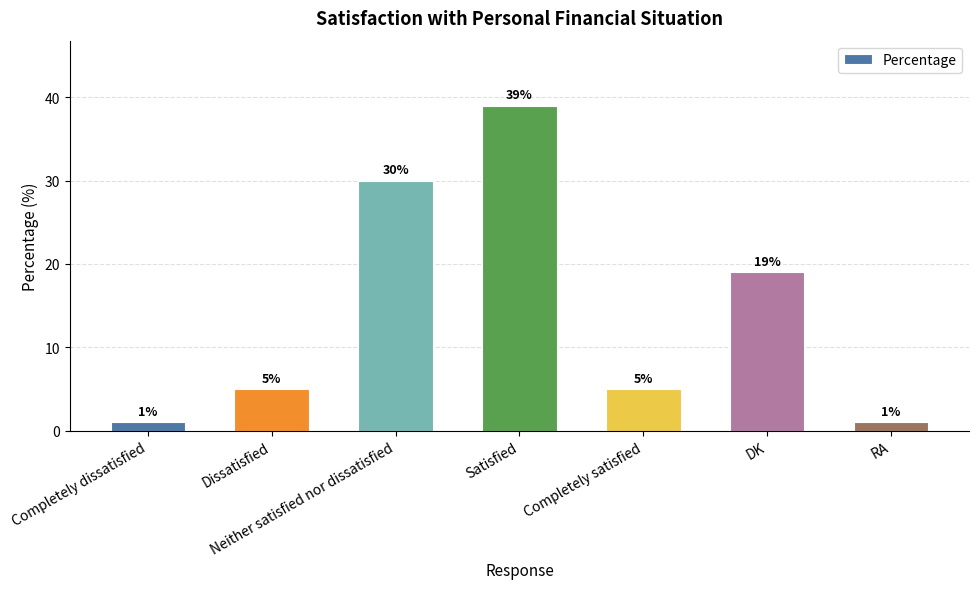

Approximately how many times larger is the value at Dissatisfied compared to Completely dissatisfied?

5.0